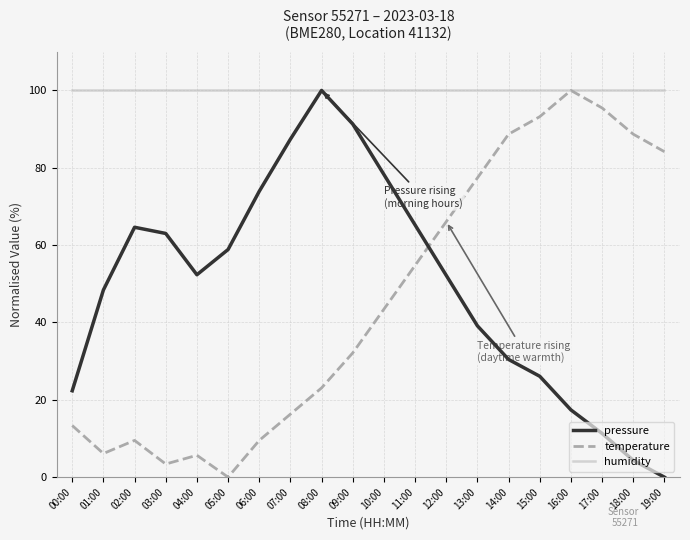

What are all the series names shown in the legend?

pressure, temperature, humidity